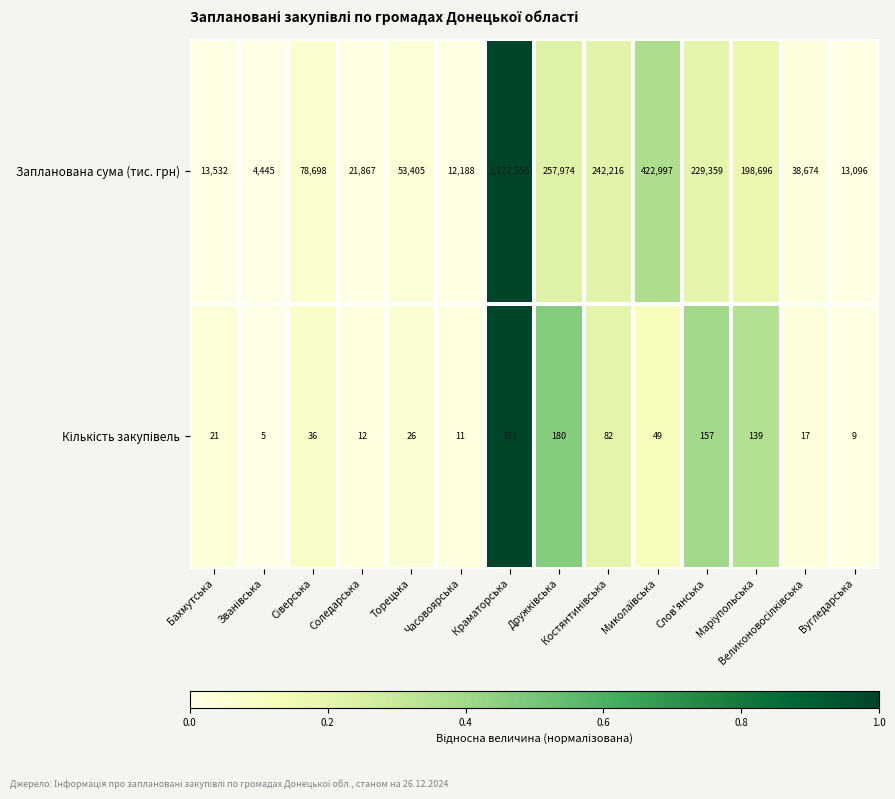

Which series has the largest total across all categories?

Запланована сума (тис. грн)